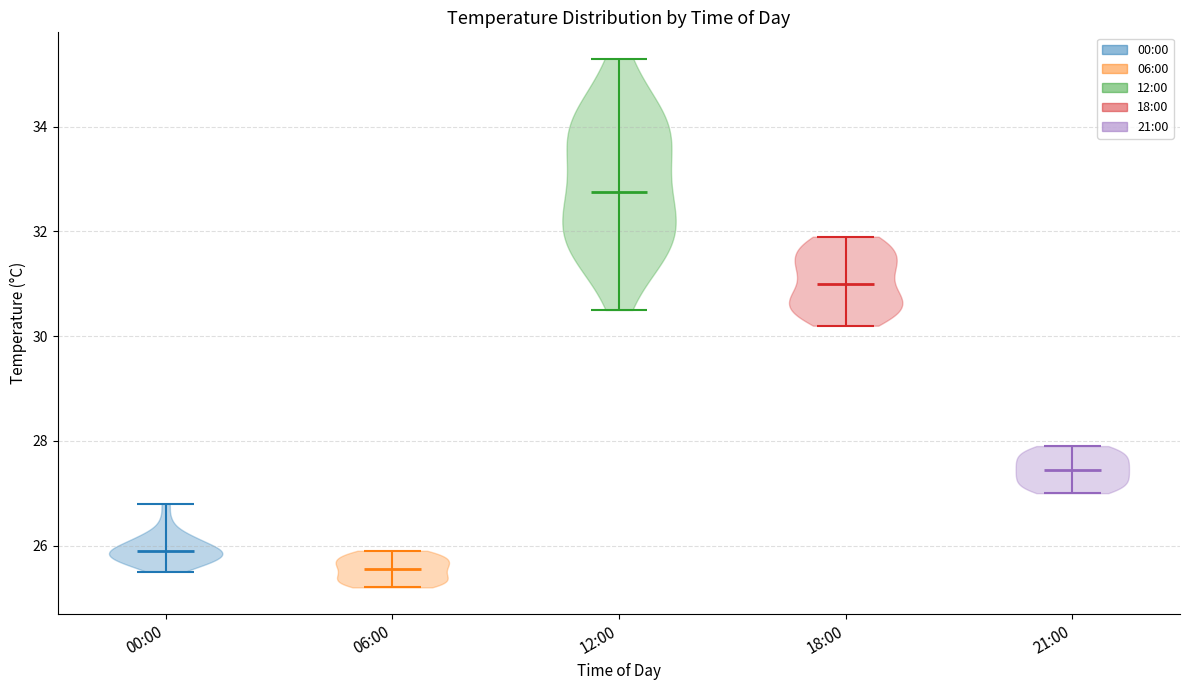

Which violin has the highest median line?

12:00